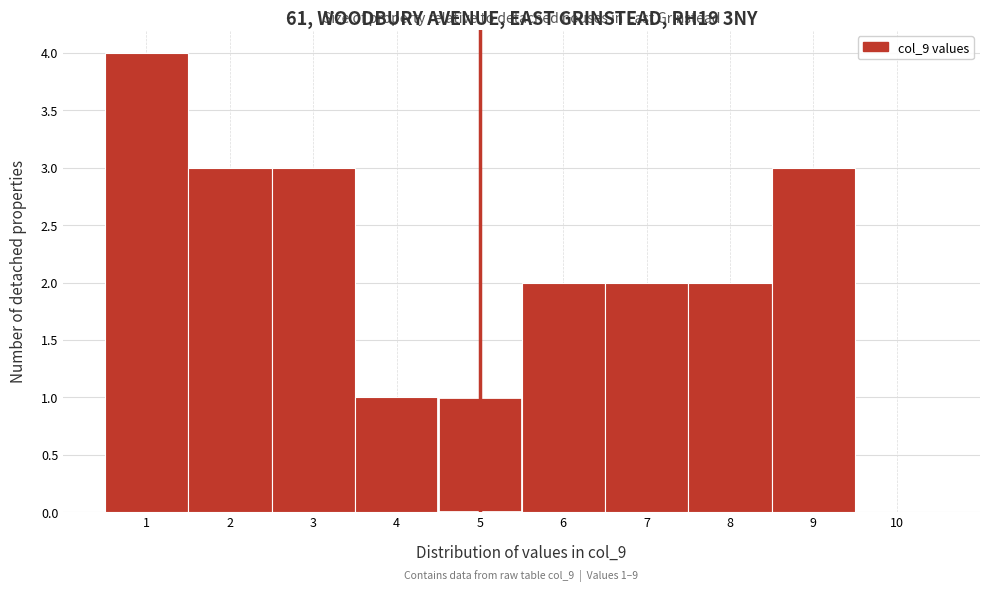

Which range on the x-axis has the tallest bar?

0.5 to 1.5